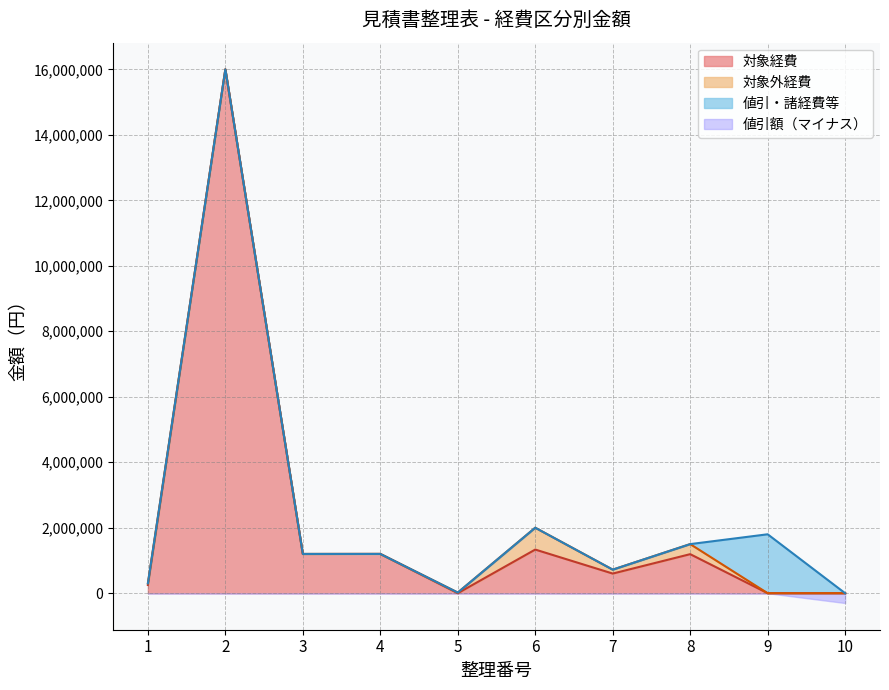

What is the greatest value displayed?

16000000.0